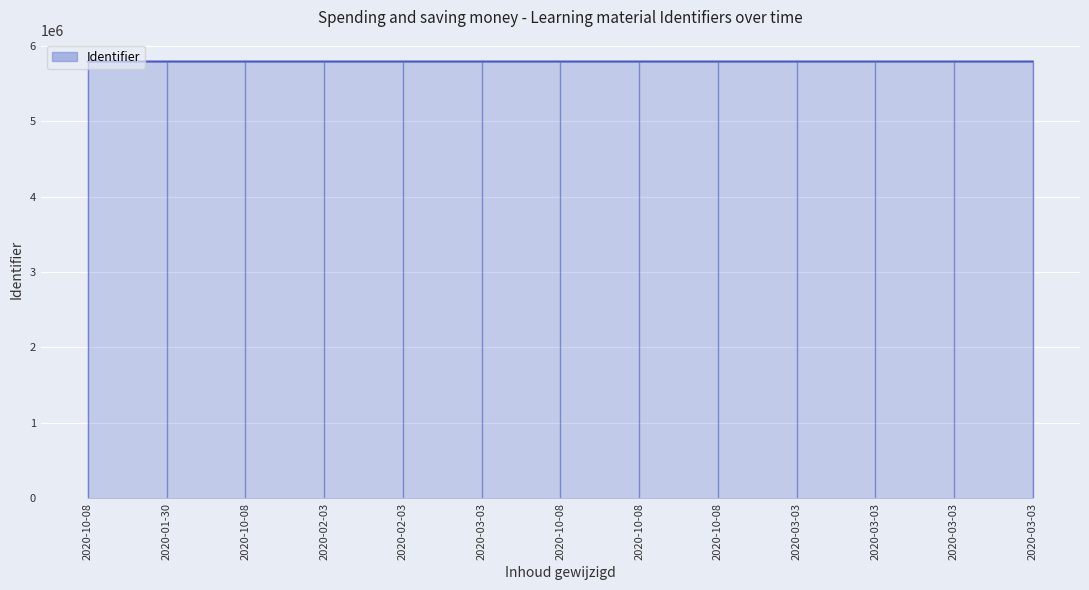

How many data points does each series have?

13